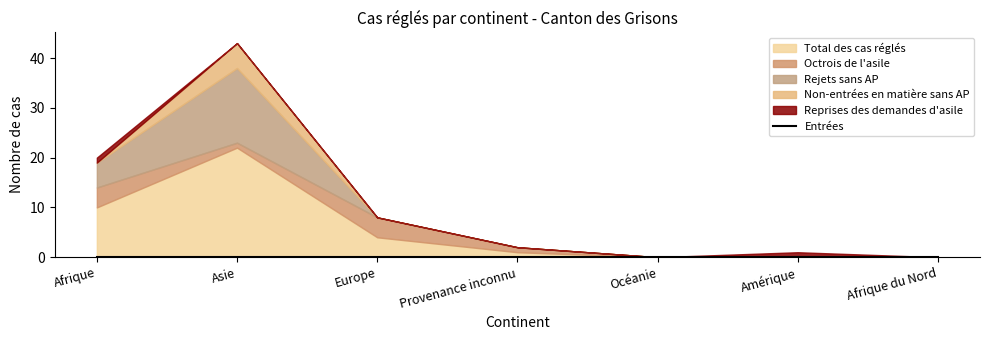

How many lines are shown in the chart?

6